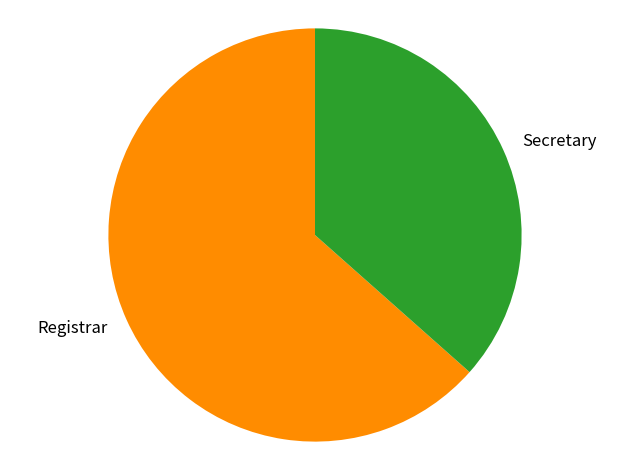

How many slices are in this pie chart?

2